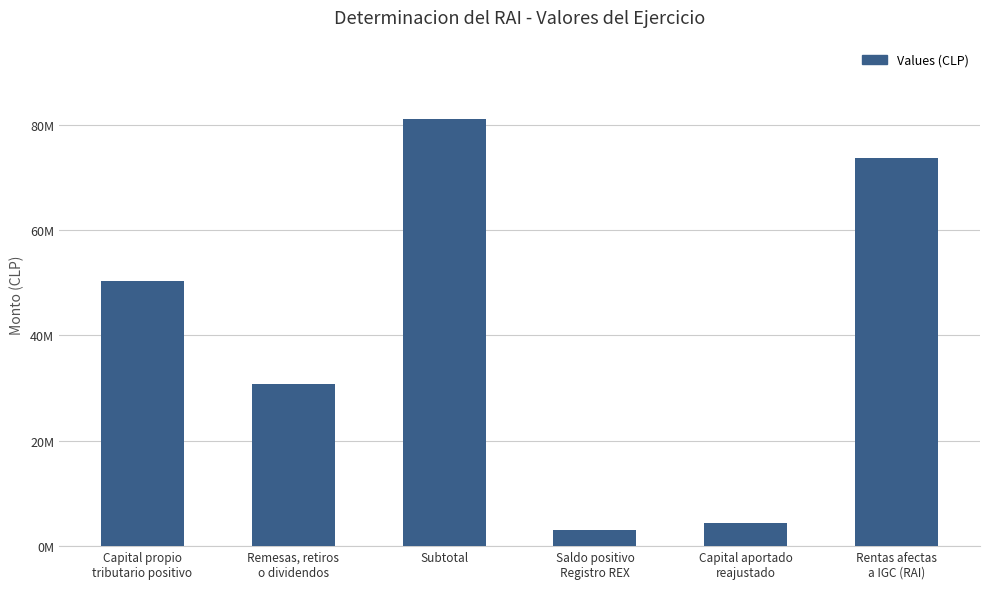

What is the greatest value displayed?

81020453.8